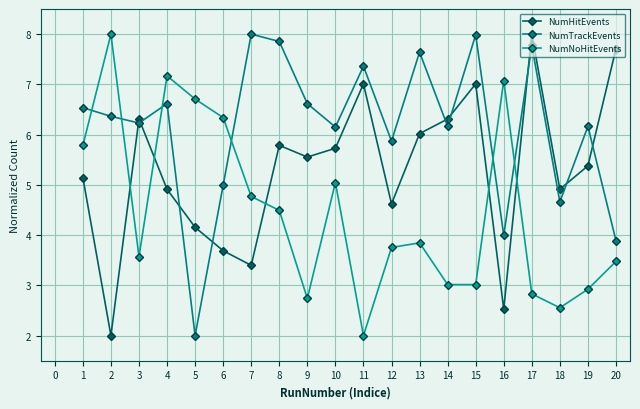

How many values in the NumTrackEvents series are below 6?

6